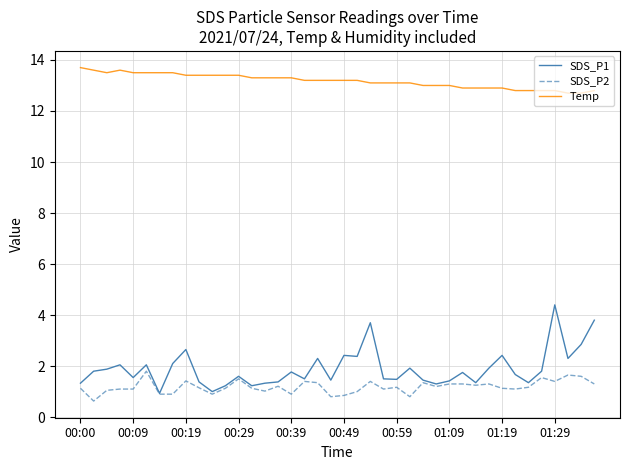

Which series has the widest spread of values?

SDS_P1